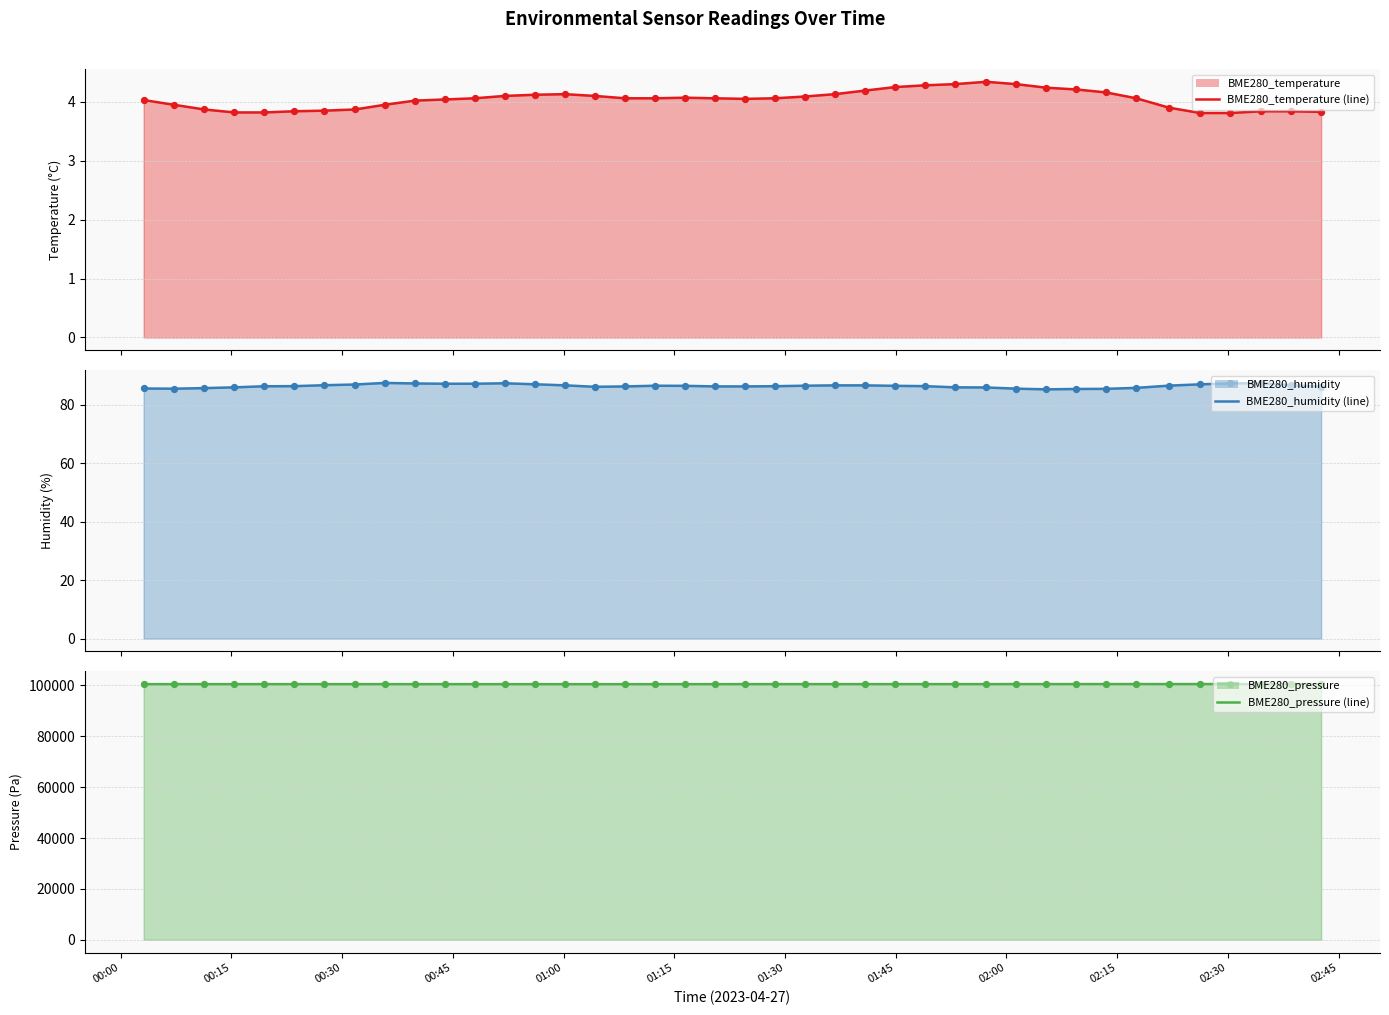

Is the value of BME280_humidity (points) at 12 greater than the value of BME280_humidity (line) at 00:00?

Yes